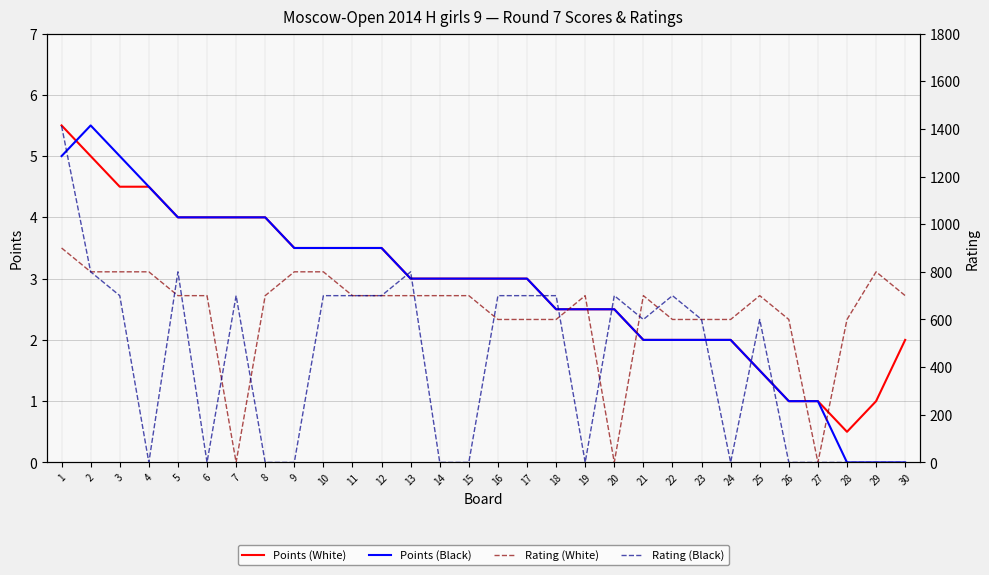

Which series has the largest total across all categories?

Rating (White)